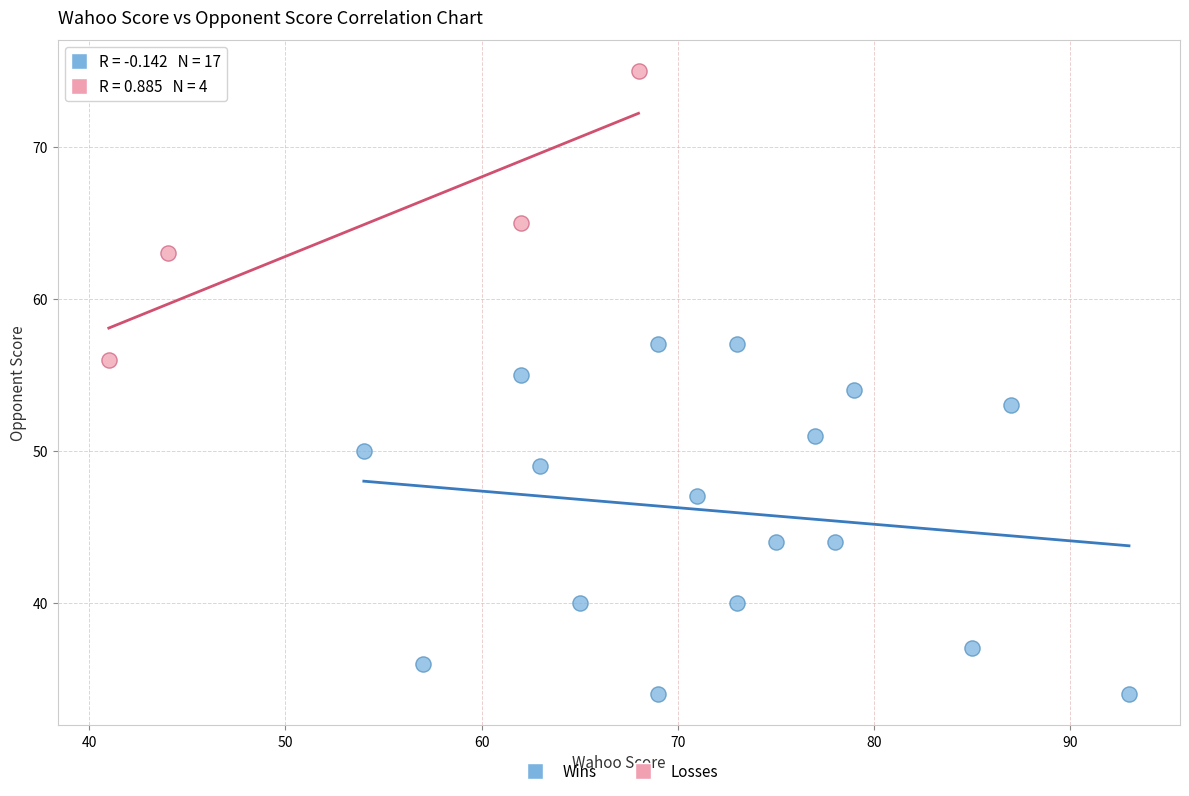

Which series has the widest spread of Y values?

Wins